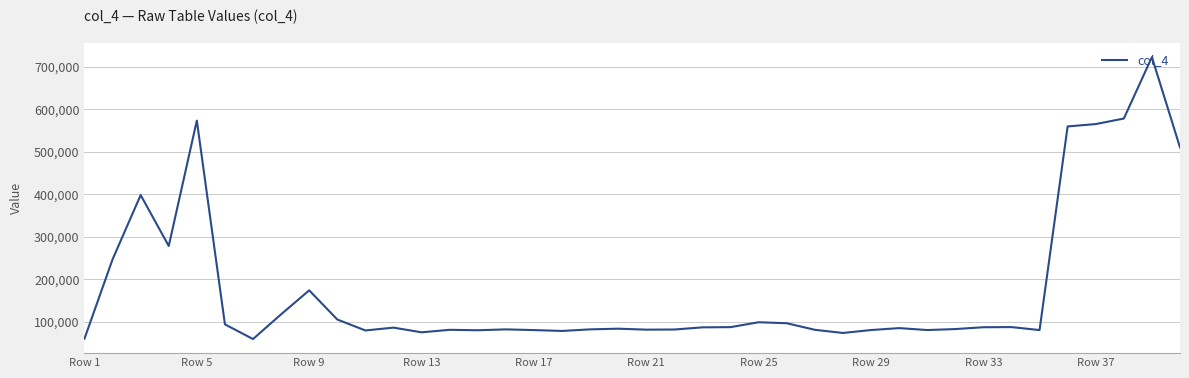

What is the minimum value shown in the chart?

59310